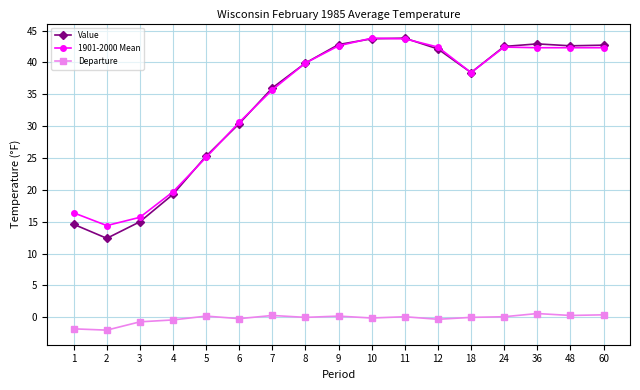

True or false: 1901-2000 Mean and Departure intersect in this chart.

False